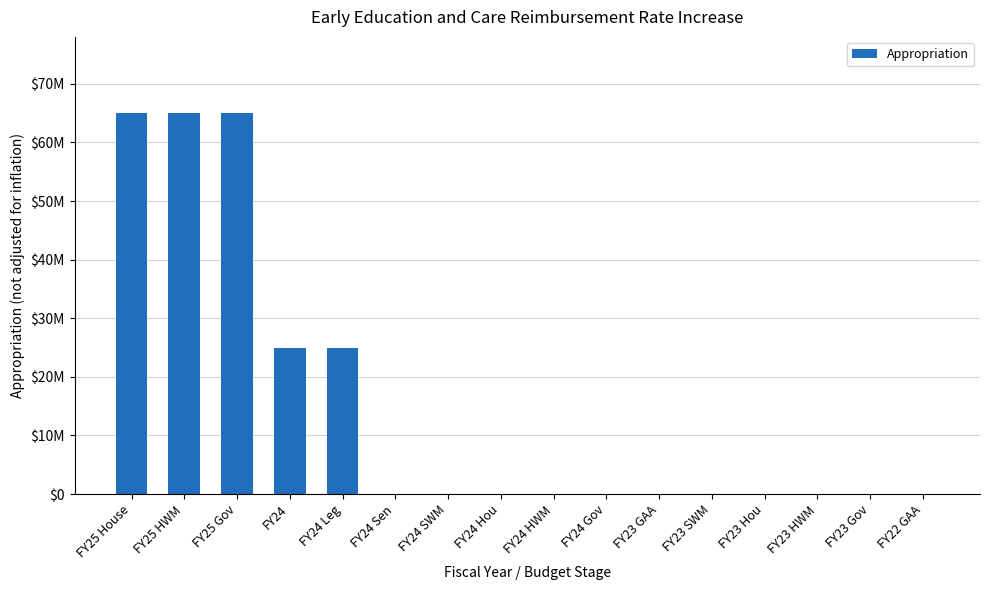

Reading left to right, extract all data points from this chart.

65000000	65000000	65000000	25000000	25000000	0	0	0	0	0	0	0	0	0	0	0